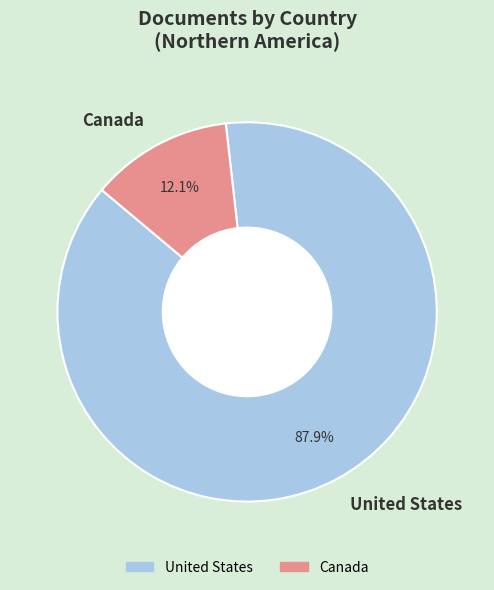

To the nearest percent, what percentage of the pie is Canada?

12%